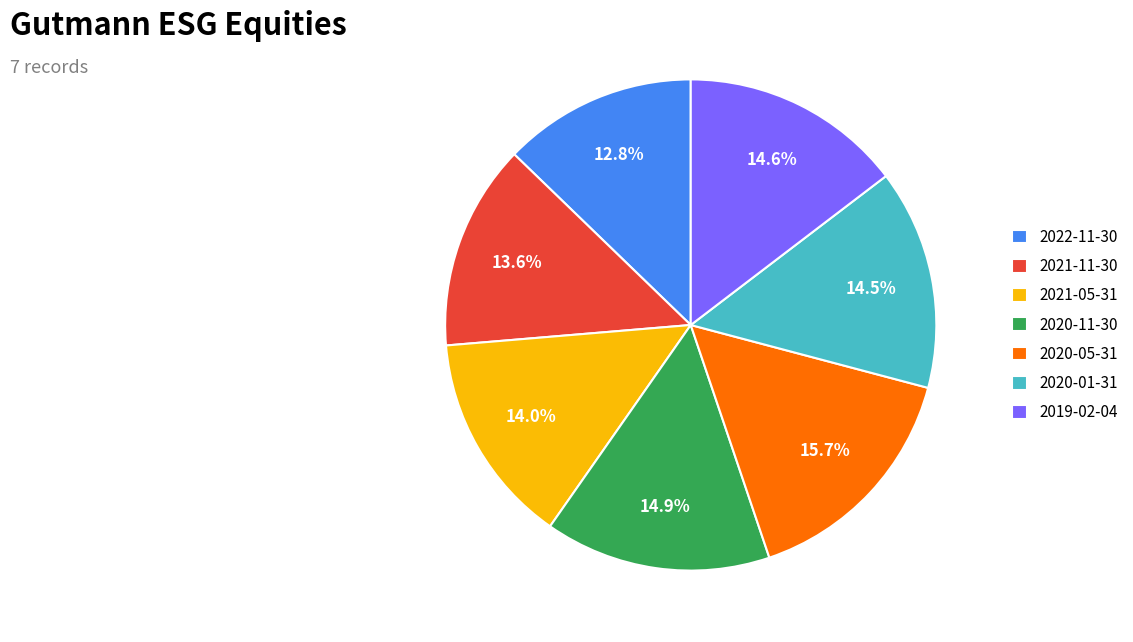

Is it true that 2022-11-30 is 13% of the pie?

True